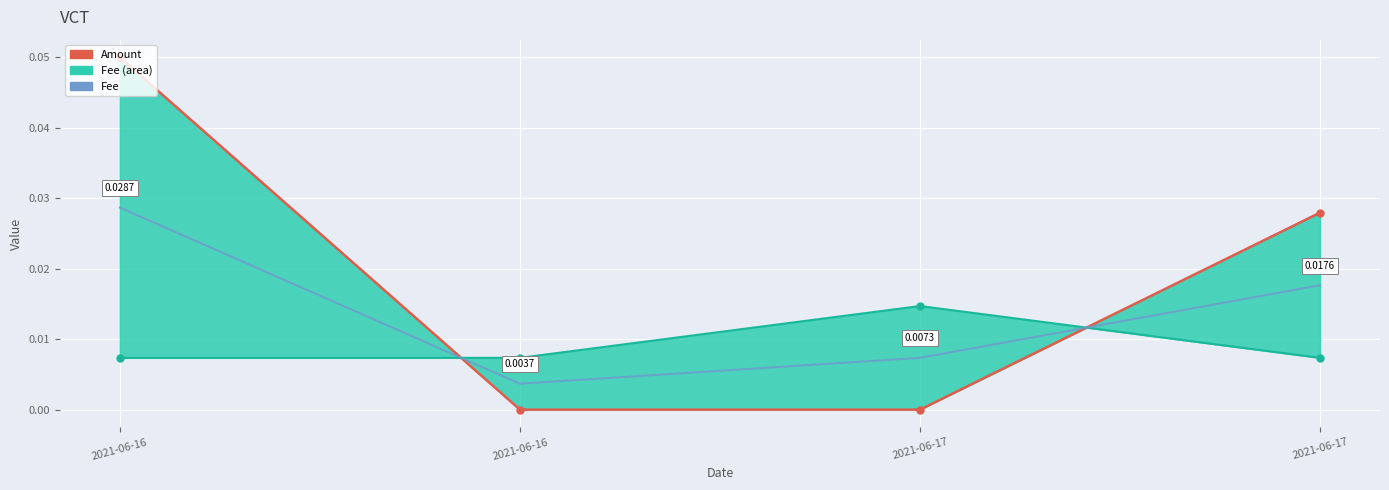

Reading right to left, what are all the values shown in this chart?

Amount: 2021-06-17=0.0	2021-06-17=0.0	2021-06-16=0.0	2021-06-16=0.1
Fee: 2021-06-17=0.0	2021-06-17=0.0	2021-06-16=0.0	2021-06-16=0.0
Mid: 2021-06-17=0.0	2021-06-17=0.0	2021-06-16=0.0	2021-06-16=0.0